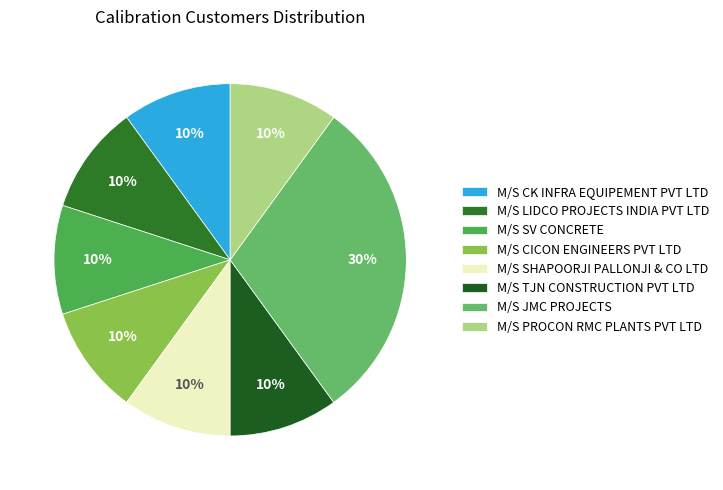

To the nearest percent, what is the difference between the largest and smallest slice percentages?

20%